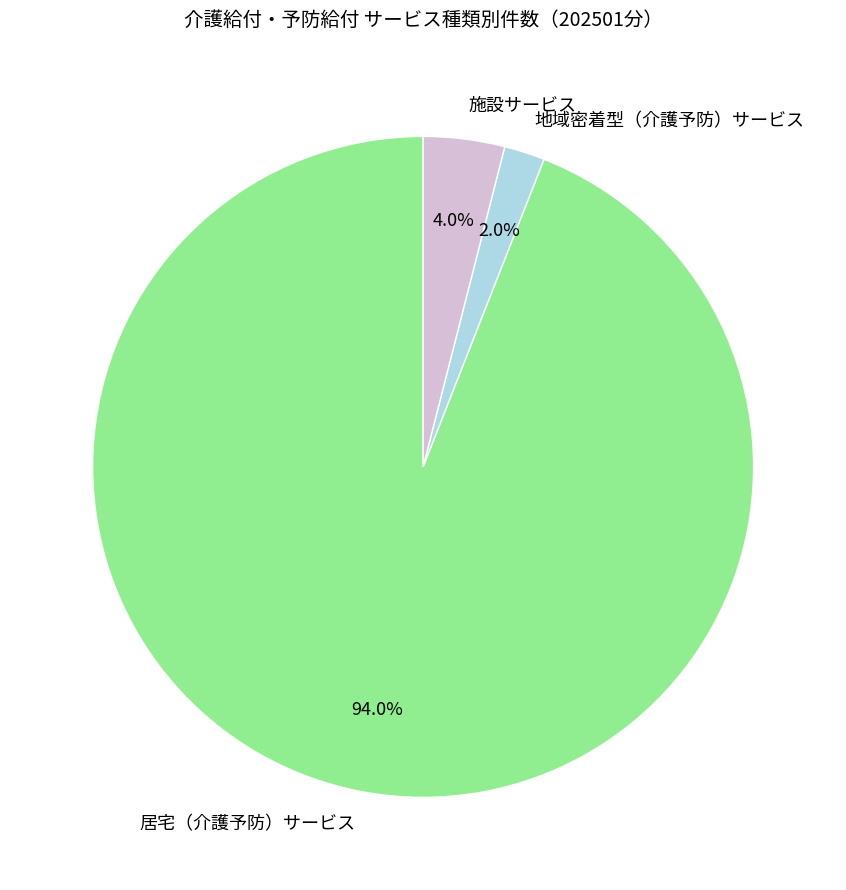

Rank the categories by value from lowest to highest.

地域密着型（介護予防）サービス, 施設サービス, 居宅（介護予防）サービス